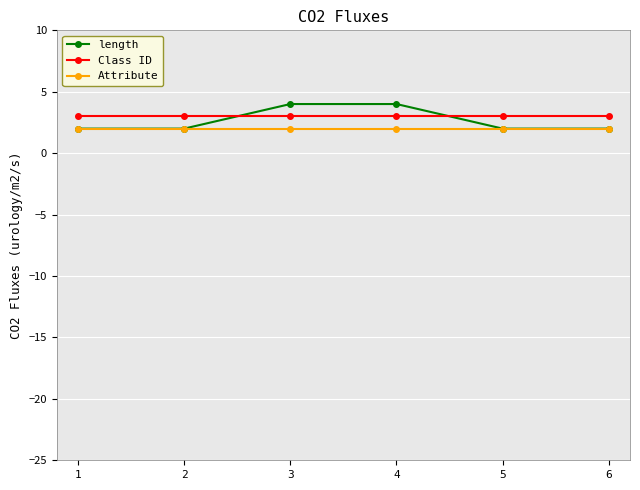

What is the minimum value shown in the chart?

2